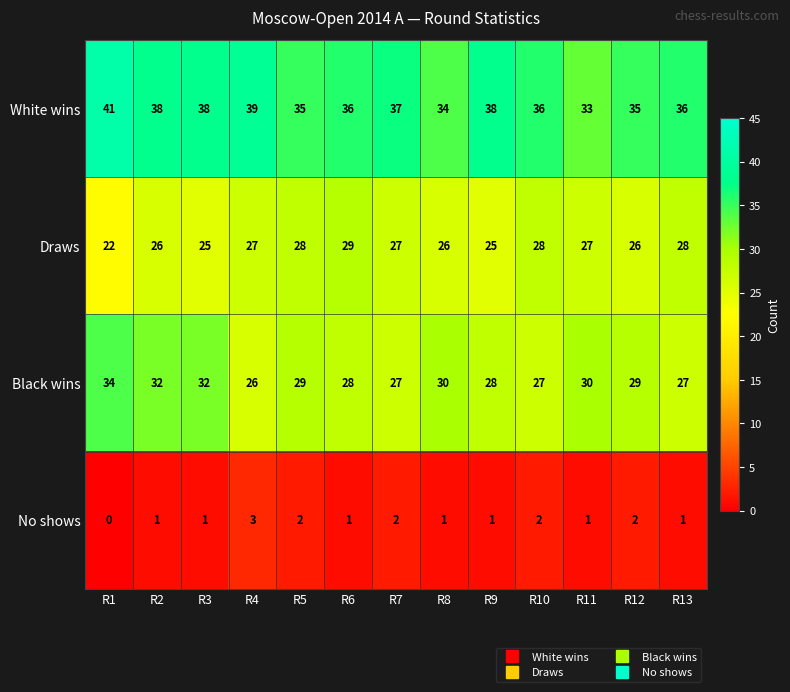

The value of Black wins at R3 is 32. True or false?

True